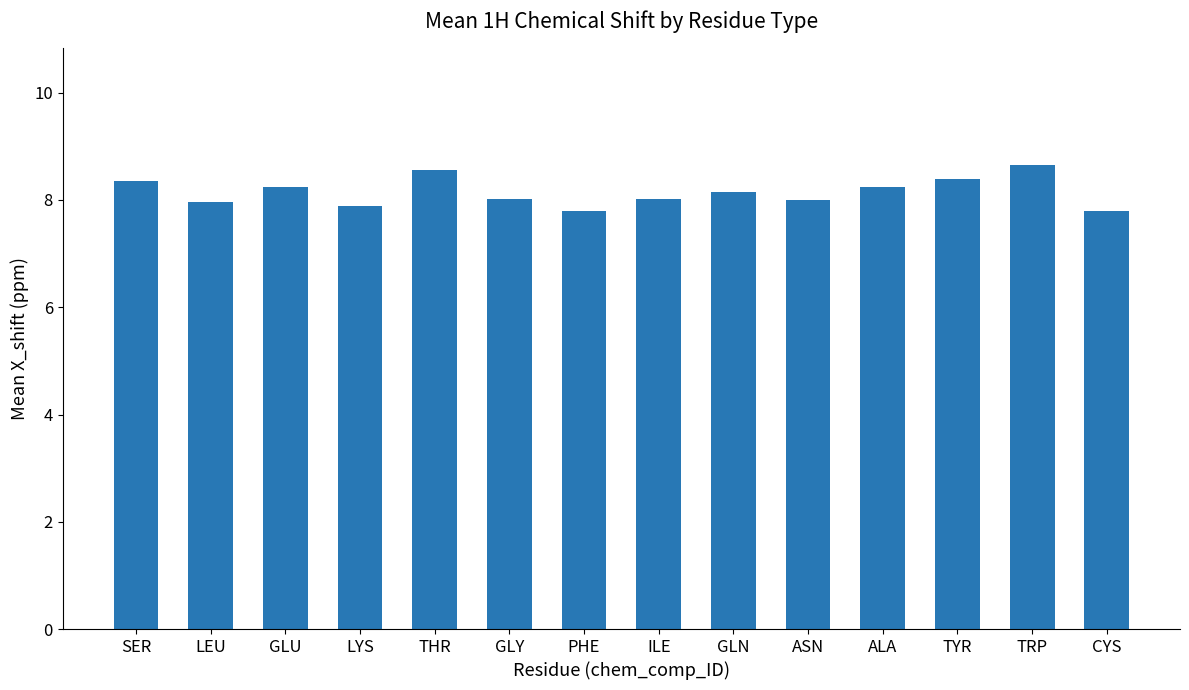

What is the difference between the maximum and second lowest values?

0.9